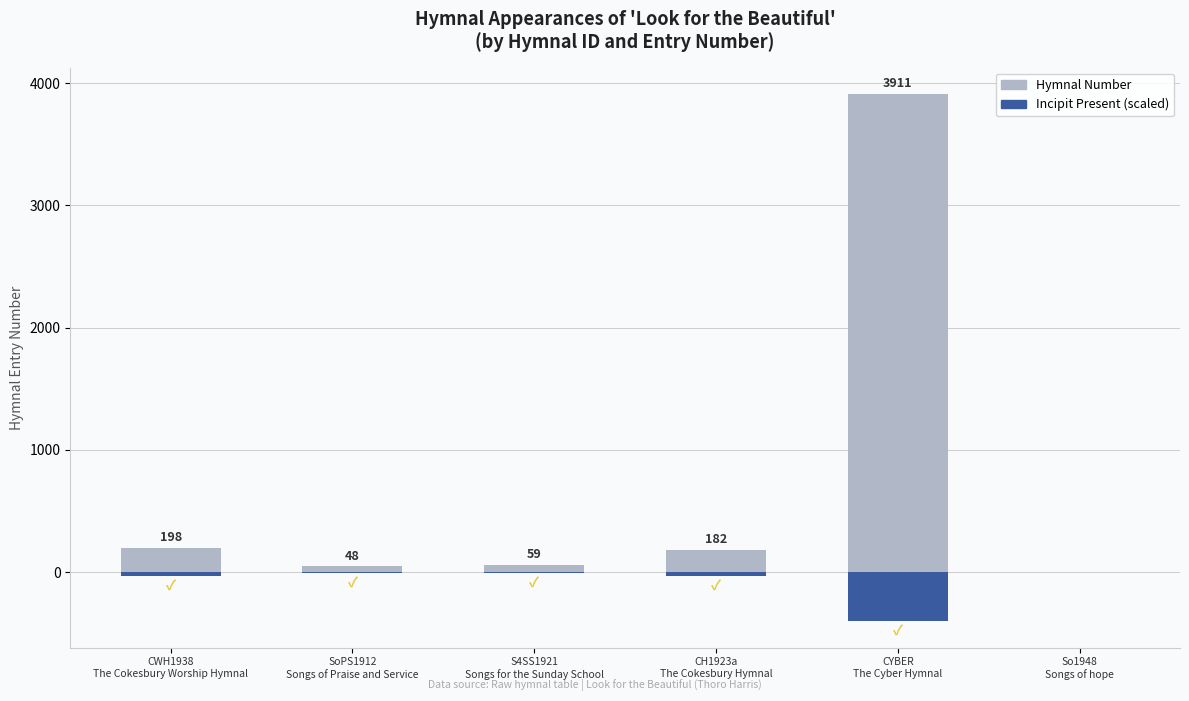

What is the greatest value displayed?

3911.0